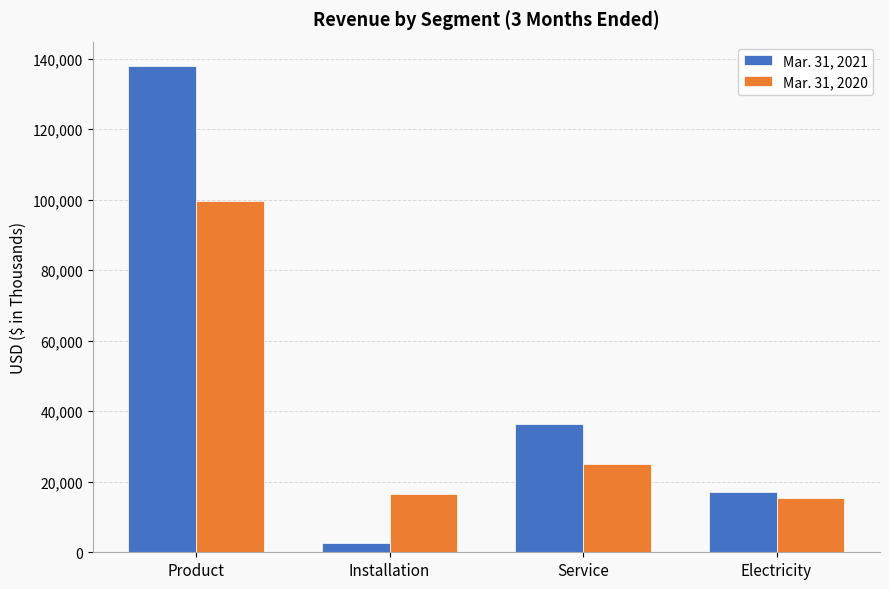

List the labels in order of Mar. 31, 2020 value, largest first.

Product, Service, Installation, Electricity